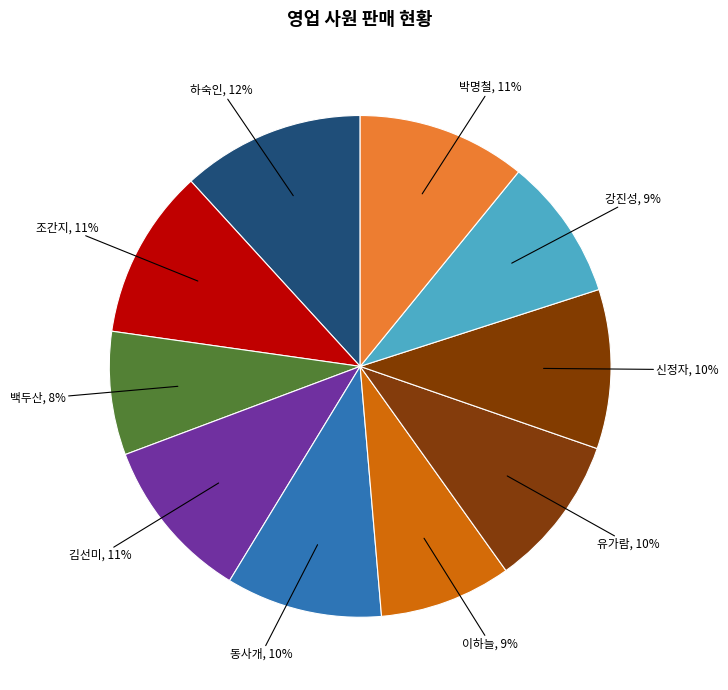

To the nearest percent, what is the average slice percentage?

10%